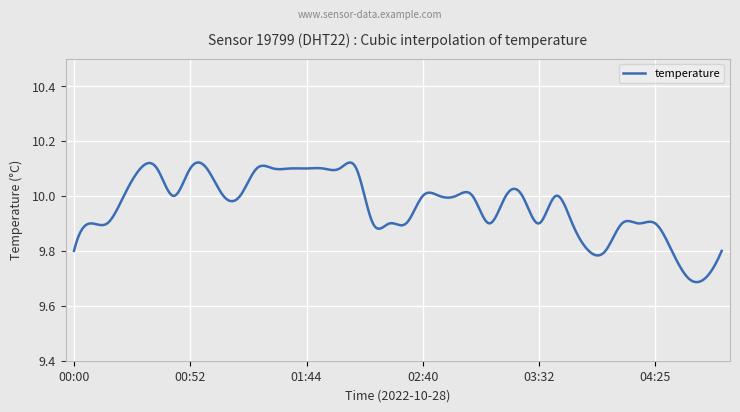

What is the value of the 9th point from the left?

10.1